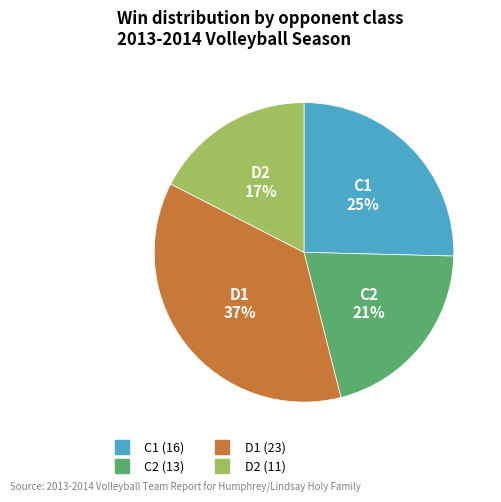

Which has a higher value, C2 or D1?

D1